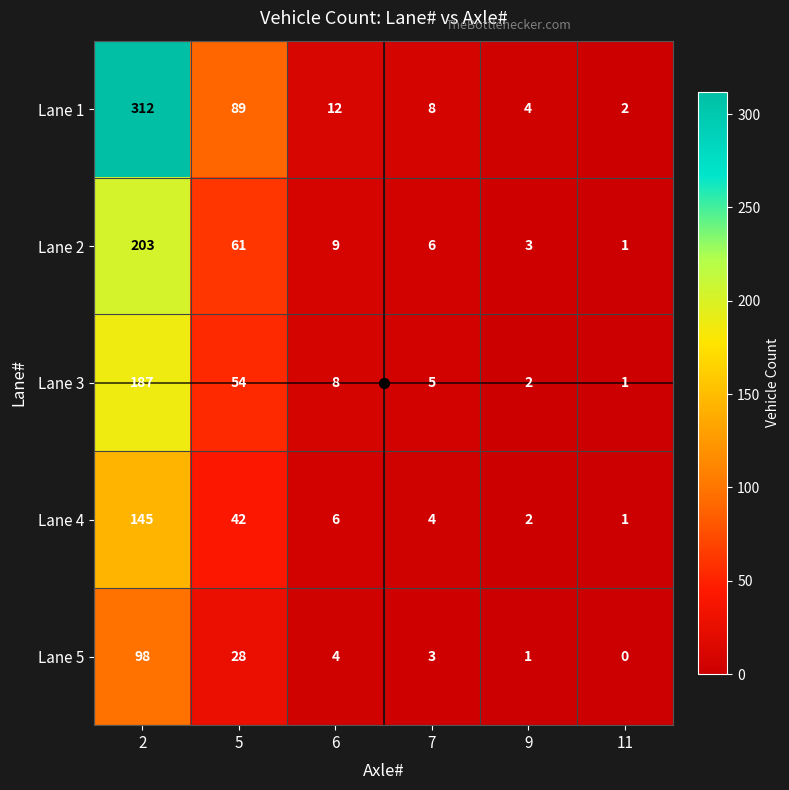

At which category is the sum across all series the highest?

2